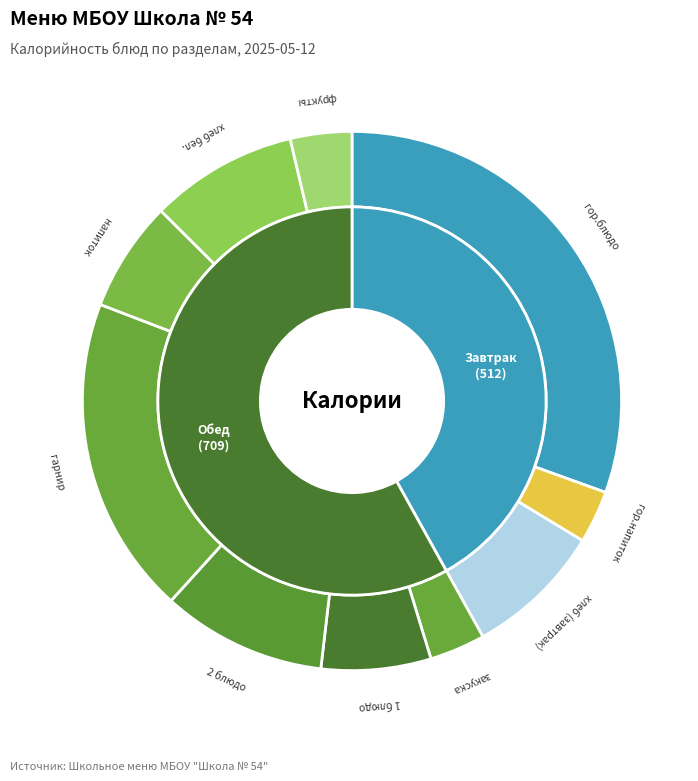

Which slice is the largest?

гор.блюдо